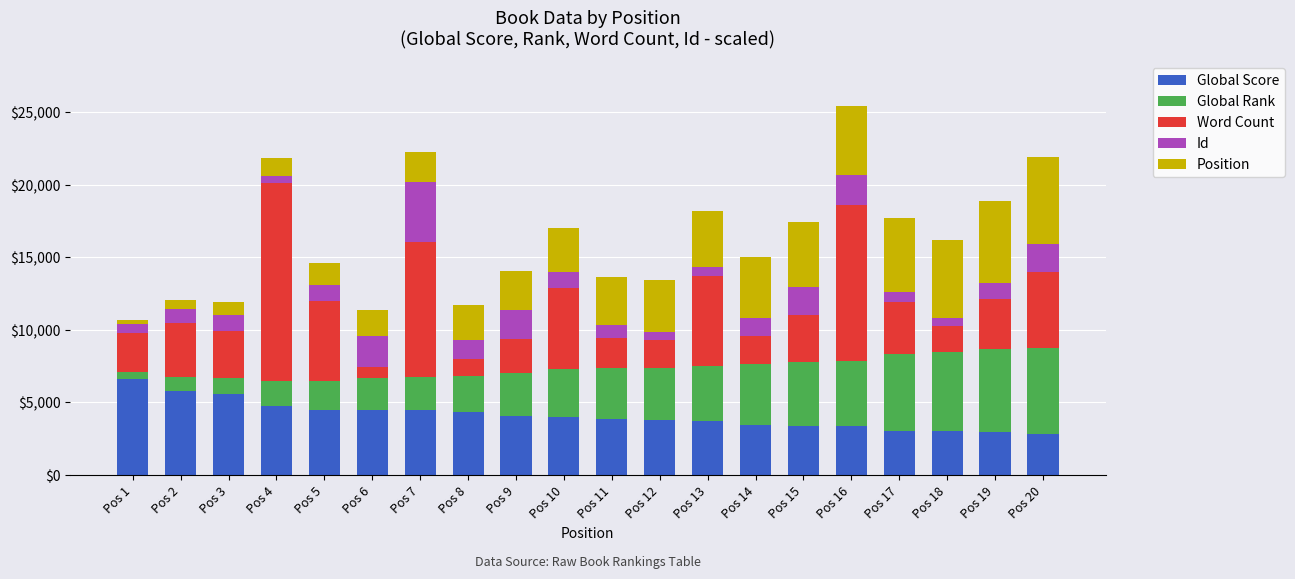

At which category is the sum across all series the highest?

Pos 16